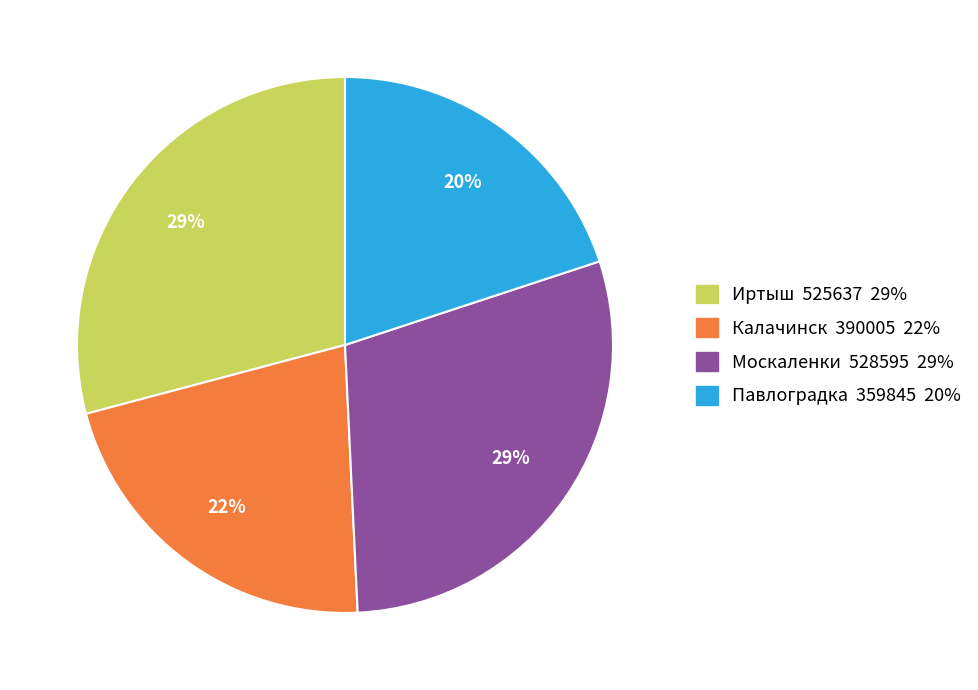

What is the ratio of the value at Калачинск 390005 22% to the value at Павлоградка 359845 20%?

1.1